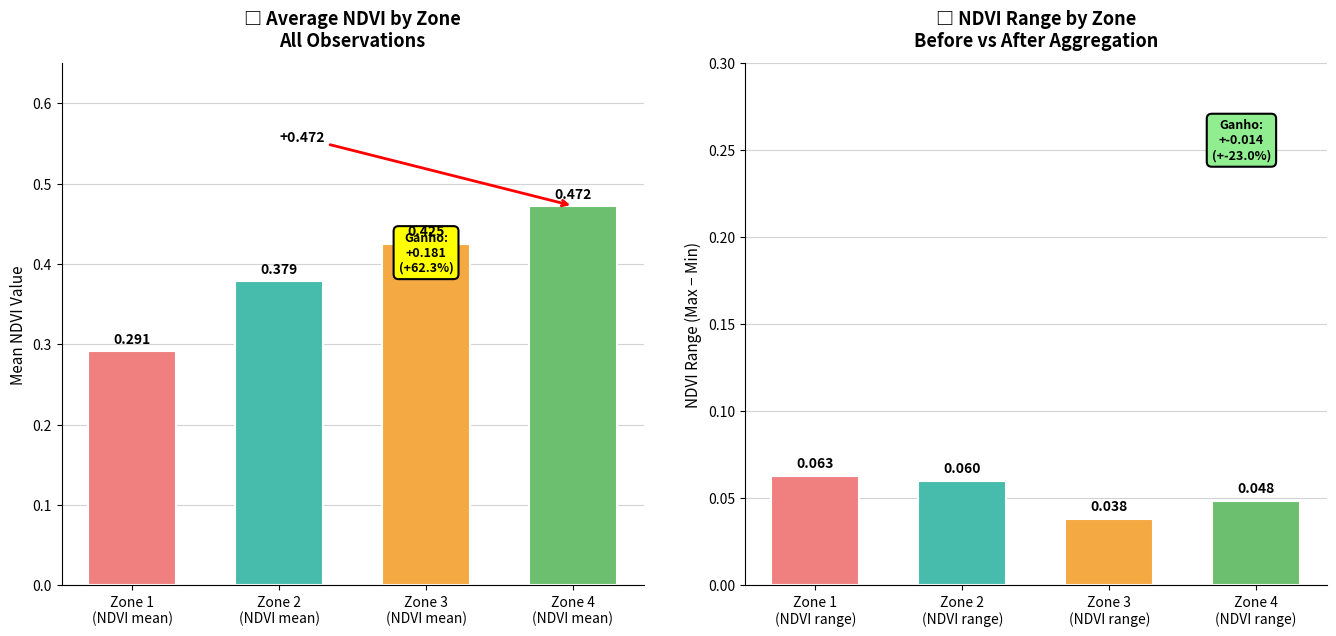

List the series in order of their peak value, lowest first.

NDVI Range per Zone, Mean NDVI per Zone